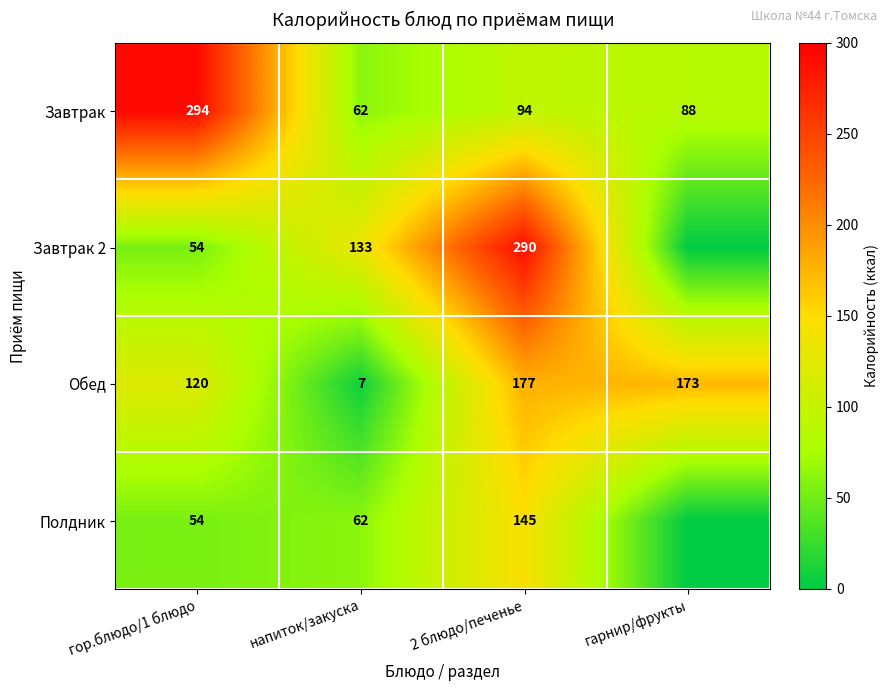

At which label does Обед reach its minimum?

напиток/закуска